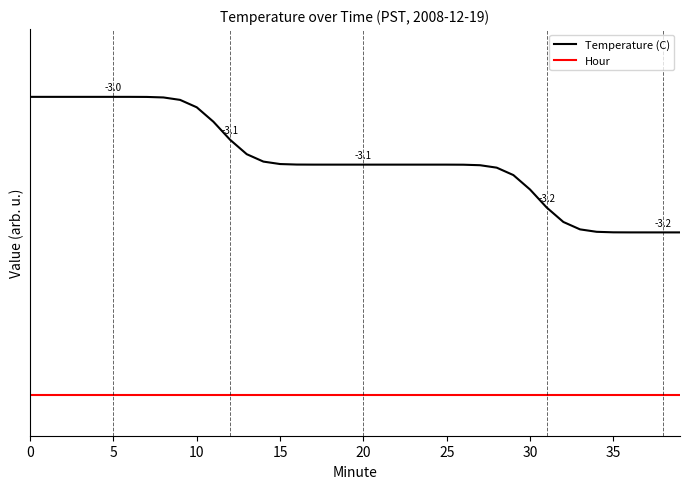

Rank the series by their maximum value, from highest to lowest.

Temperature (C), Hour